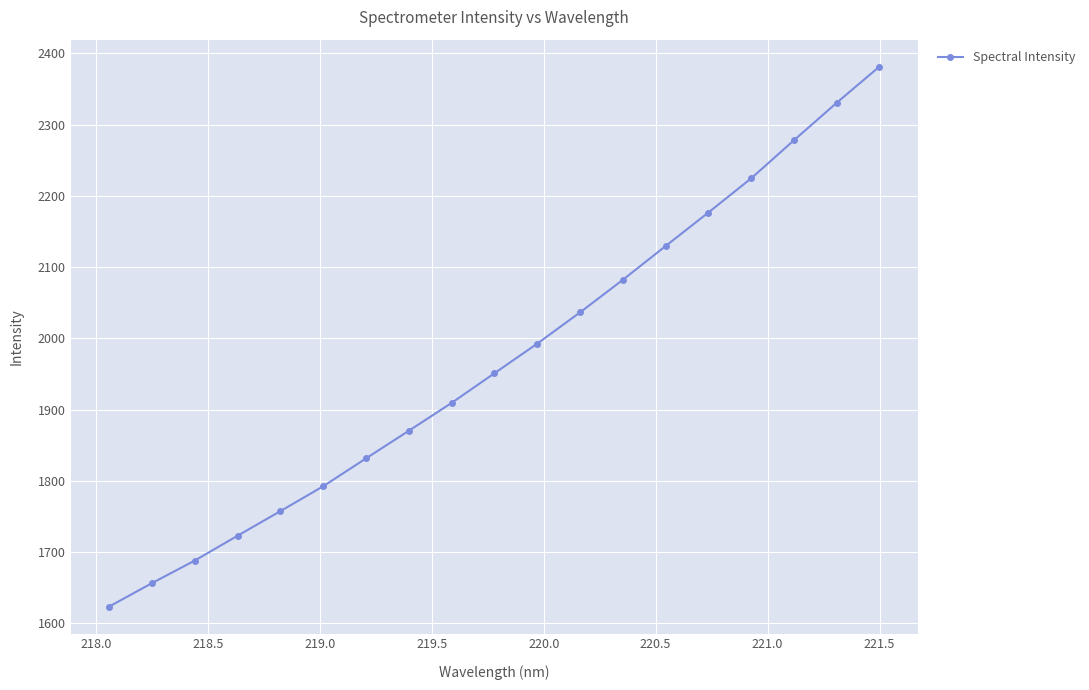

What is the difference between the maximum and minimum values?

757.6